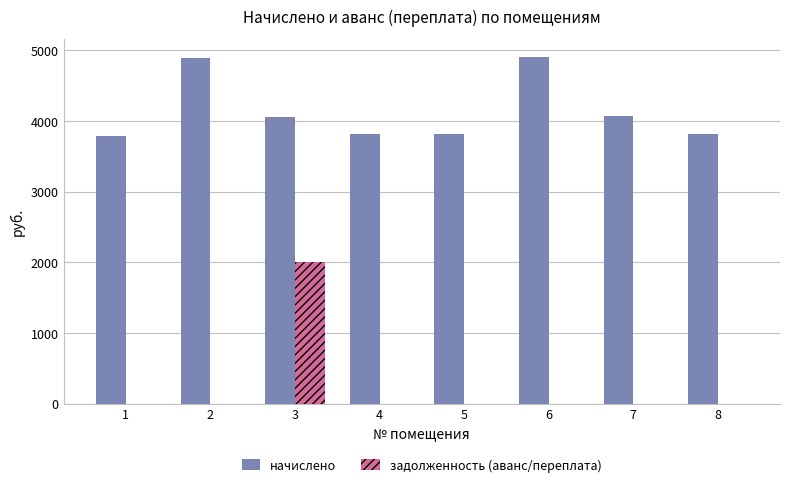

What is the highest value of the начислено series?

4911.2